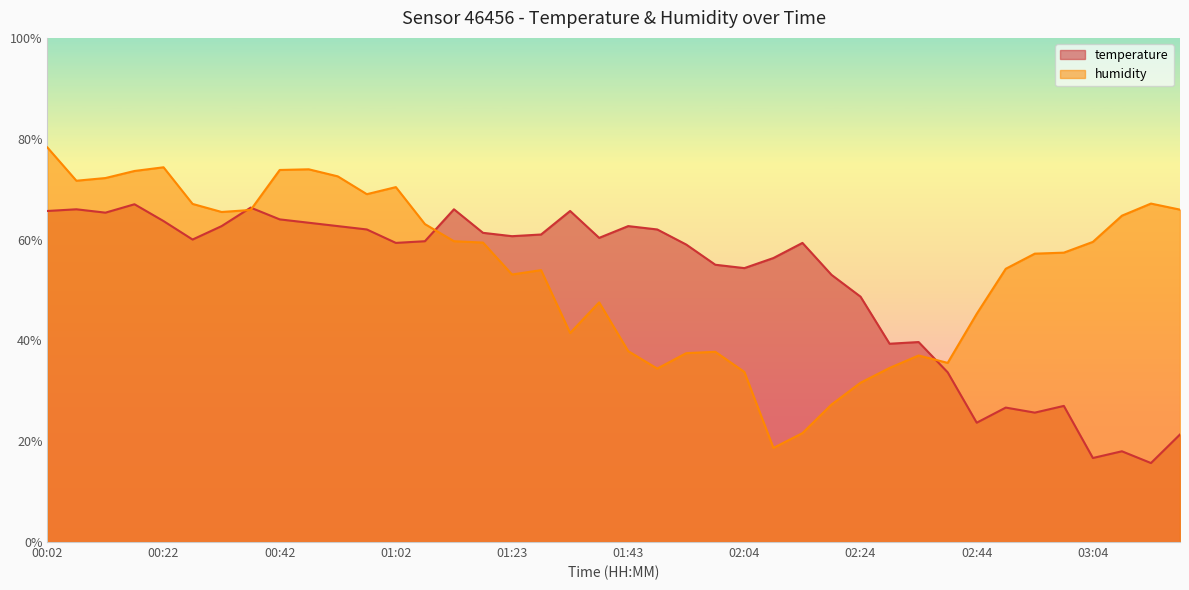

Reading right to left, extract all data points from this chart.

temperature: 03:19=21.3	03:14=15.7	03:09=18.0	03:04=16.7	02:59=27.0	02:54=25.7	02:49=26.7	02:44=23.7	02:39=33.7	02:34=39.7	02:29=39.3	02:24=48.7	02:19=53.0	02:14=59.3	02:09=56.3	02:04=54.3	01:58=55.0	01:53=59.0	01:48=62.0	01:43=62.7	01:38=60.3	01:33=65.7	01:28=61.0	01:23=60.7	01:18=61.3	01:13=66.0	01:08=59.7	01:02=59.3	00:57=62.0	00:52=62.7	00:47=63.3	00:42=64.0	00:37=66.3	00:32=62.7	00:27=60.0	00:22=63.7	00:17=67.0	00:12=65.3	00:07=66.0	00:02=65.7
humidity: 03:19=65.9	03:14=67.1	03:09=64.7	03:04=59.5	02:59=57.4	02:54=57.2	02:49=54.2	02:44=45.3	02:39=35.5	02:34=37.0	02:29=34.5	02:24=31.6	02:19=27.3	02:14=21.6	02:09=18.7	02:04=33.7	01:58=37.7	01:53=37.5	01:48=34.4	01:43=37.9	01:38=47.5	01:33=41.5	01:28=53.9	01:23=53.1	01:18=59.4	01:13=59.7	01:08=63.1	01:02=70.4	00:57=69.0	00:52=72.5	00:47=73.9	00:42=73.8	00:37=65.9	00:32=65.5	00:27=67.1	00:22=74.3	00:17=73.6	00:12=72.2	00:07=71.7	00:02=78.3